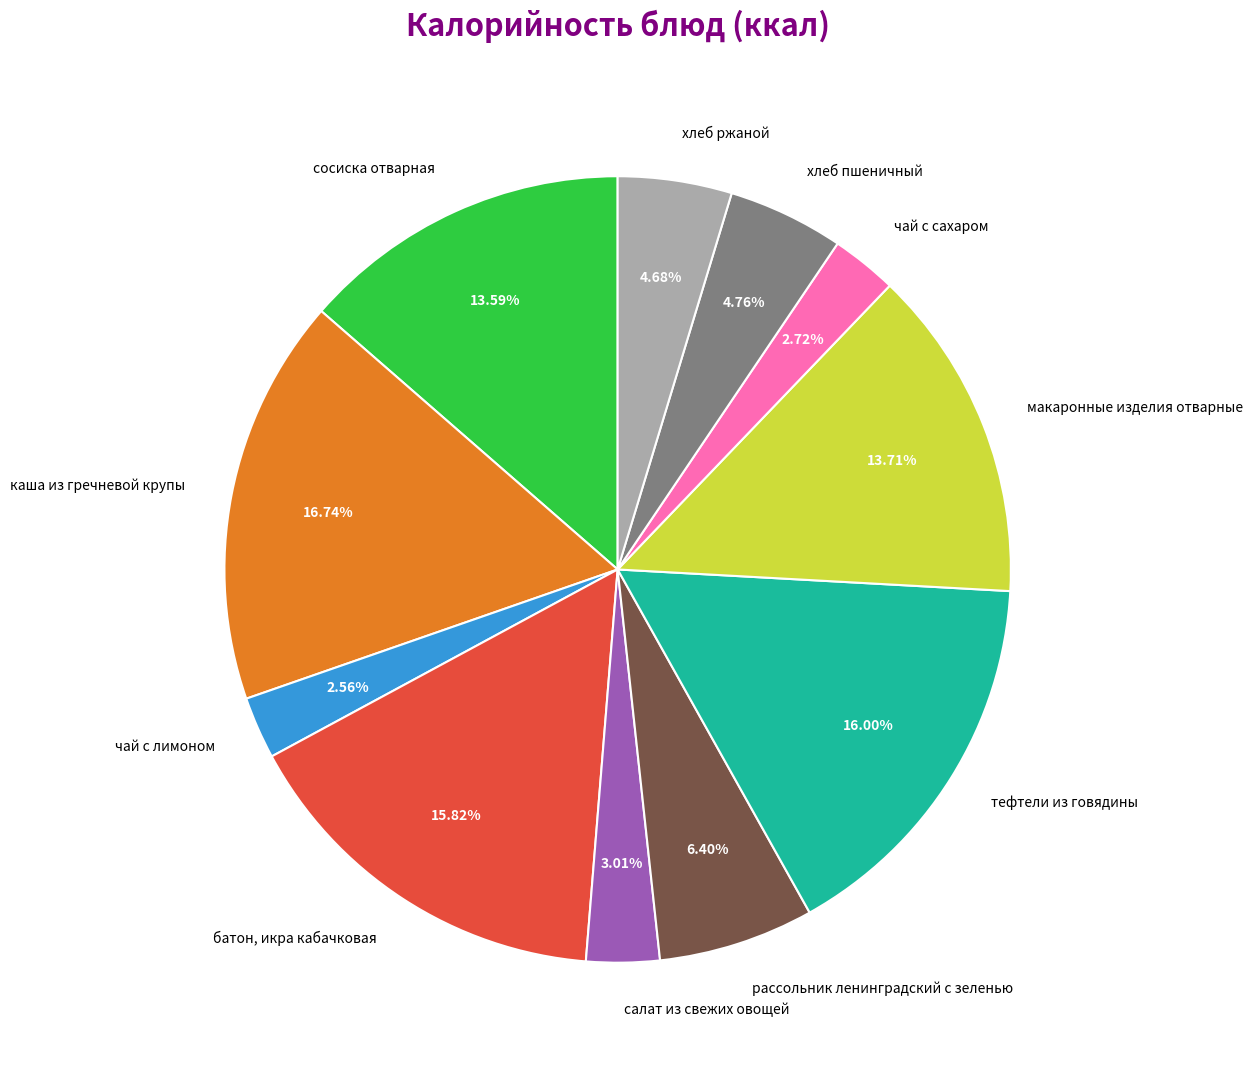

Is there any slice that represents more than half of the pie?

No